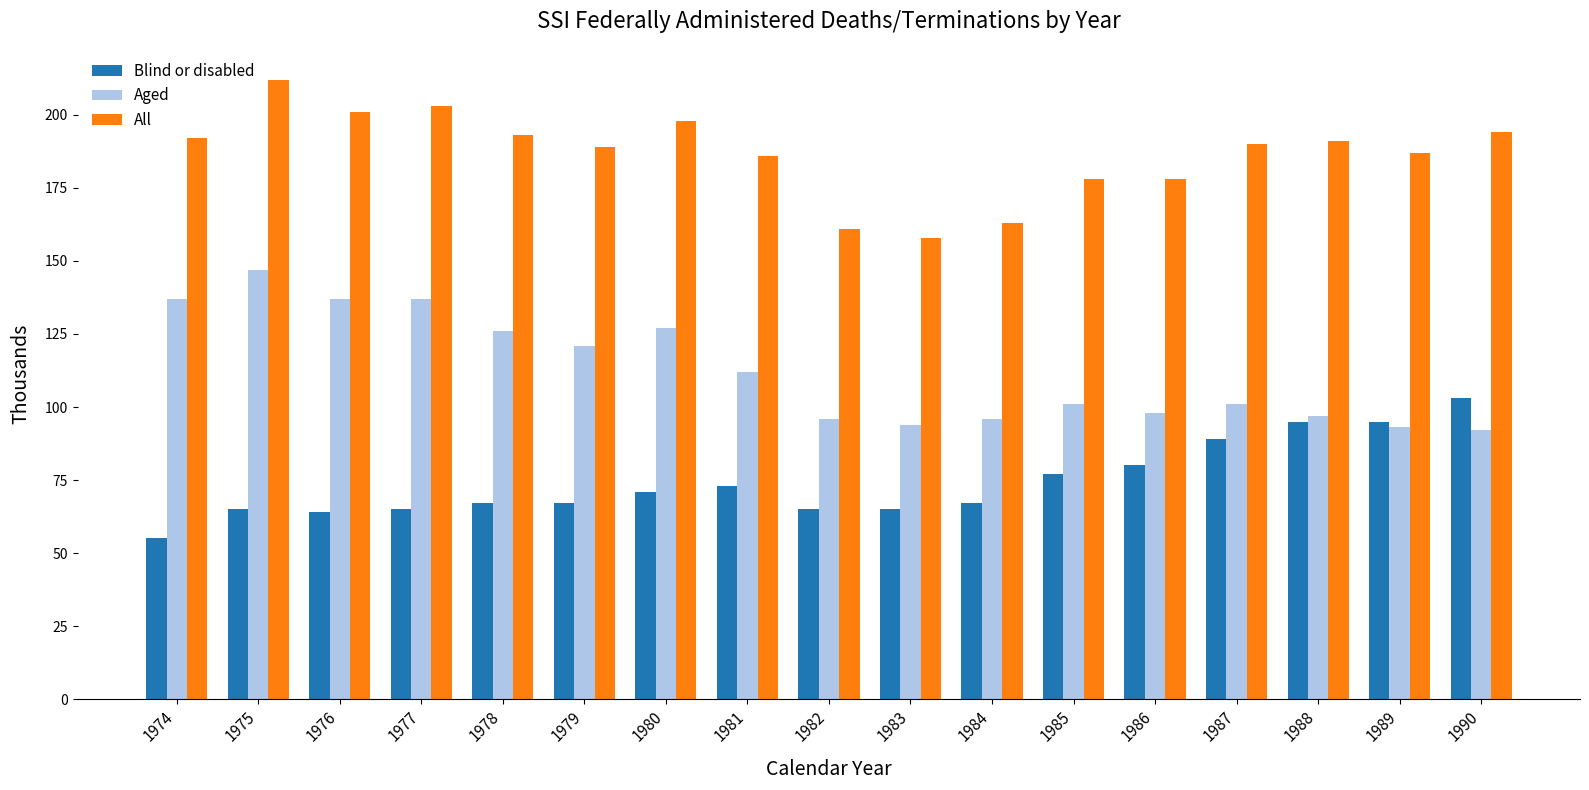

How many categories are shown in the chart?

17